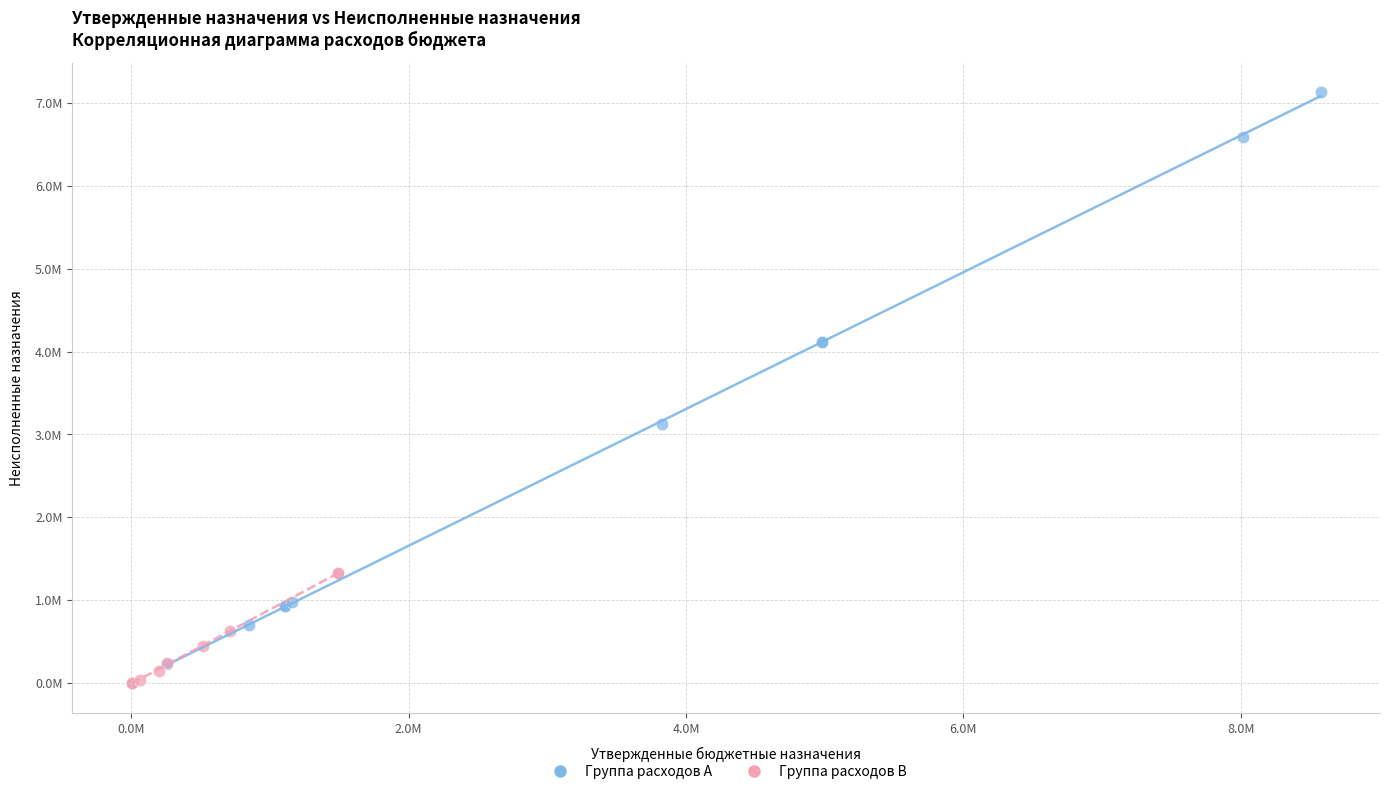

What are all the series names shown in the legend?

Группа расходов A, Группа расходов B